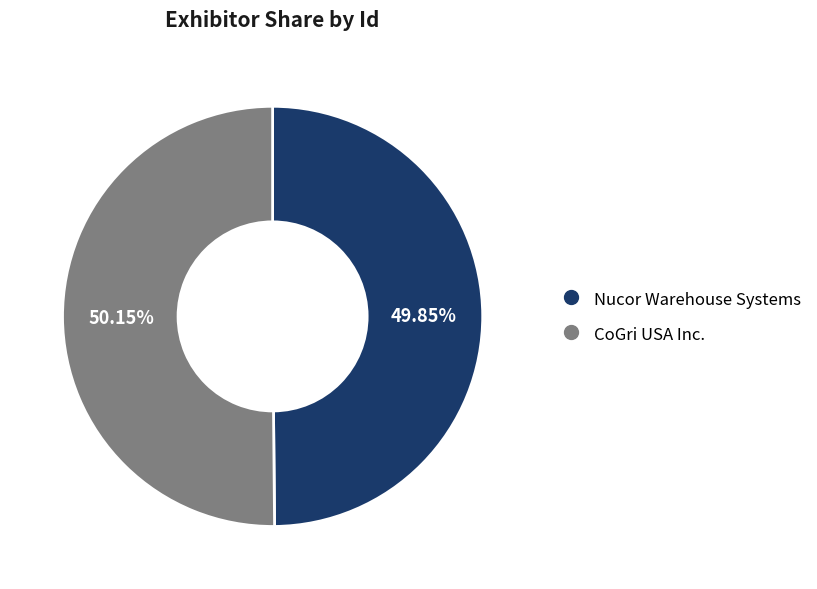

Do CoGri USA Inc. and Nucor Warehouse Systems together represent more than half of the pie?

Yes